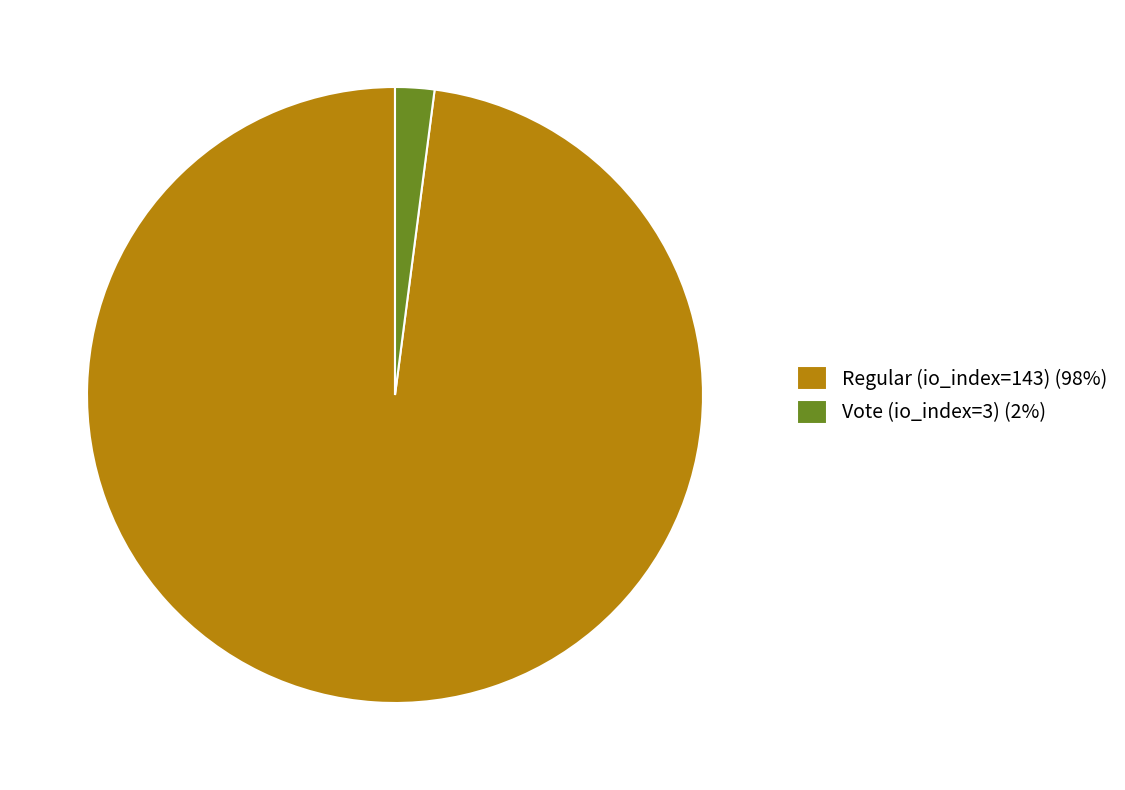

Combined, do Regular (io_index=143) (98%) and Vote (io_index=3) (2%) account for over 50%?

Yes